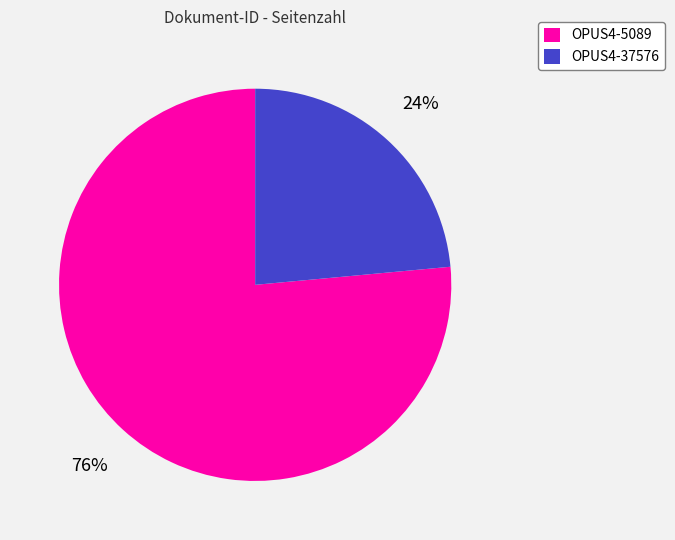

What is the smallest slice in the pie chart?

OPUS4-37576